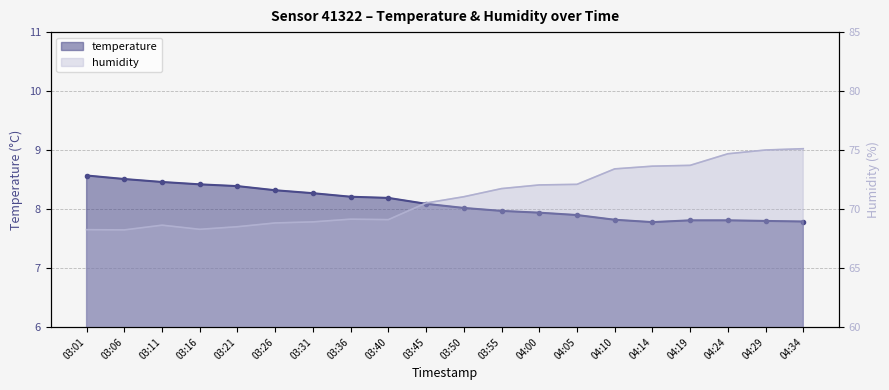

Where does the temperature series first go above 8?

03:01